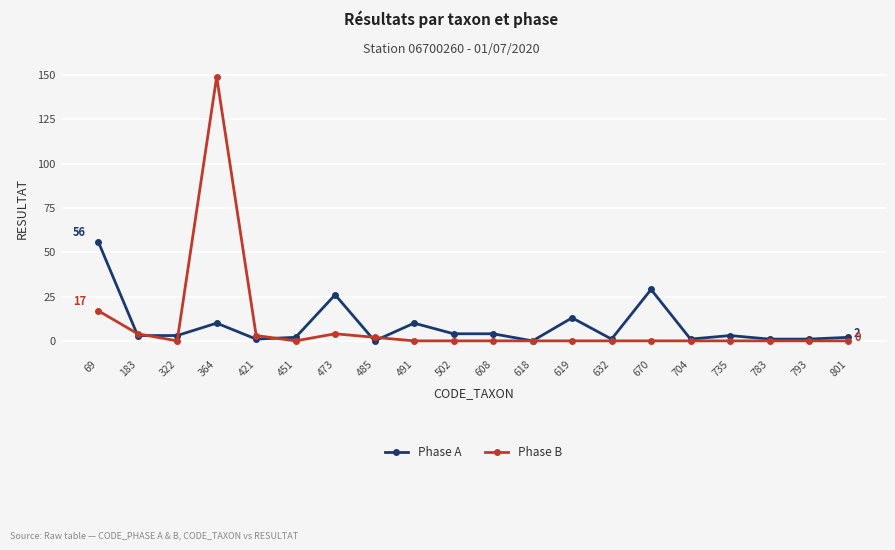

What is the total value across all series at 704?

1